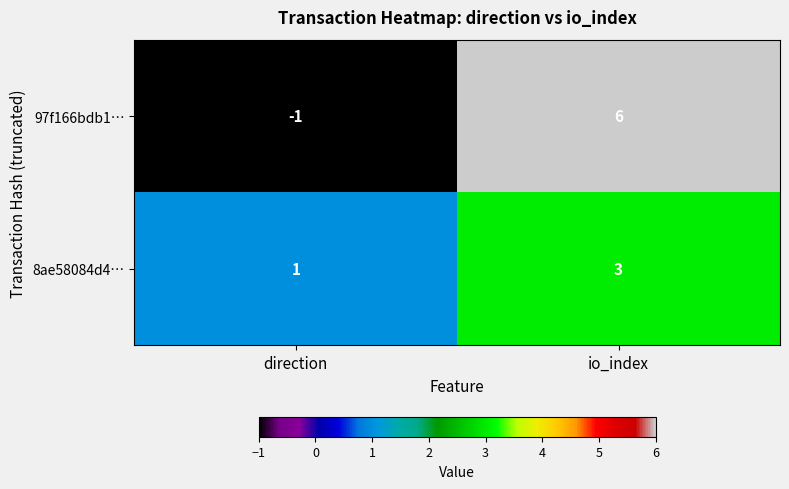

What is the sum of all 97f166bdb1… values?

5